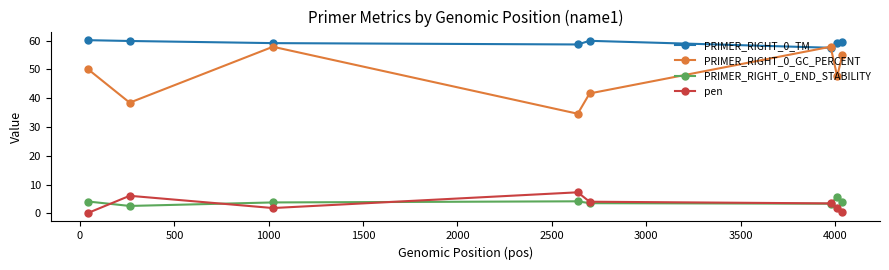

Rank the series by their maximum value, from highest to lowest.

PRIMER_RIGHT_0_TM, PRIMER_RIGHT_0_GC_PERCENT, pen, PRIMER_RIGHT_0_END_STABILITY